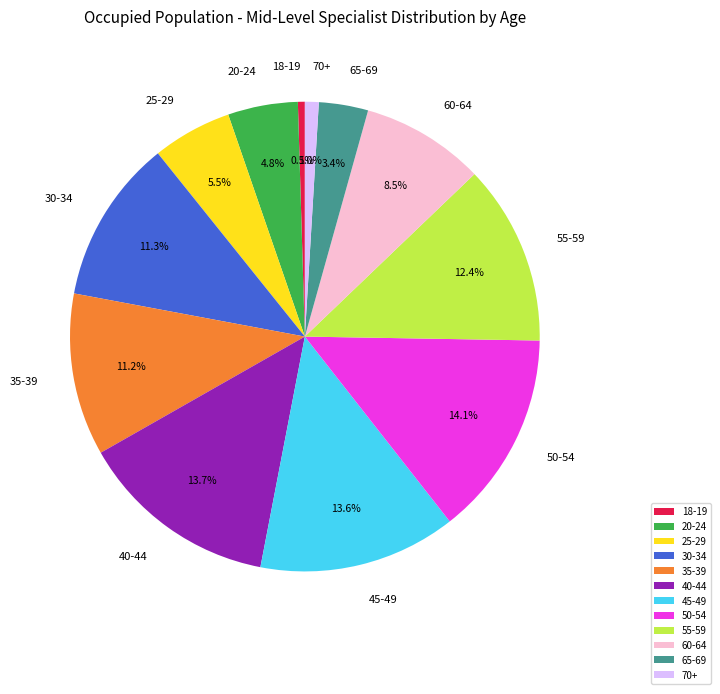

Is 40-44 the majority of the pie?

No